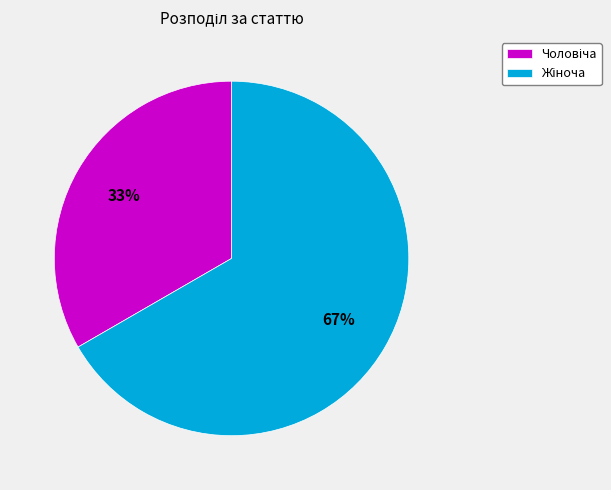

To the nearest percent, what is the average slice percentage?

50%